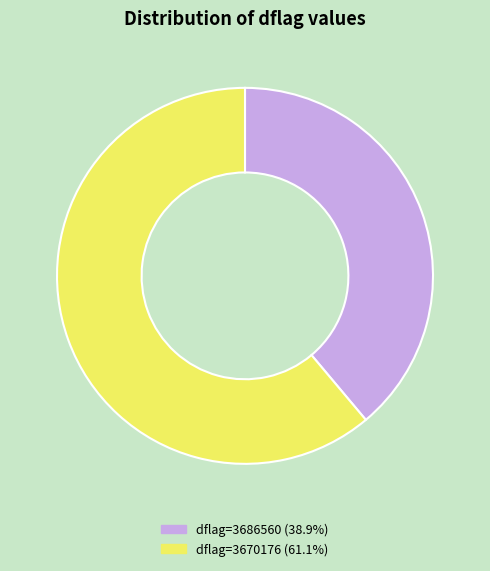

Does any single category account for the majority?

Yes